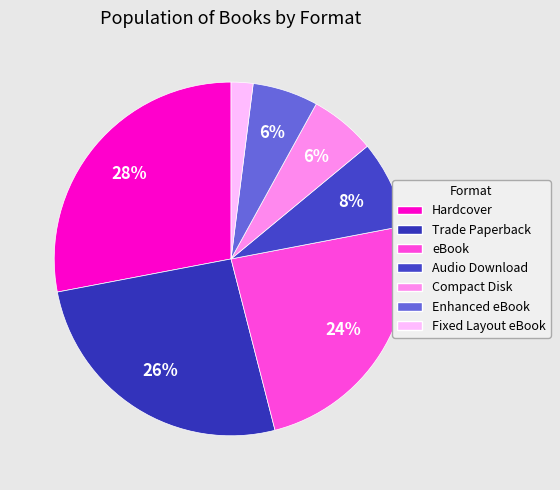

To the nearest percent, what is the combined percentage of Audio Download and eBook?

32%